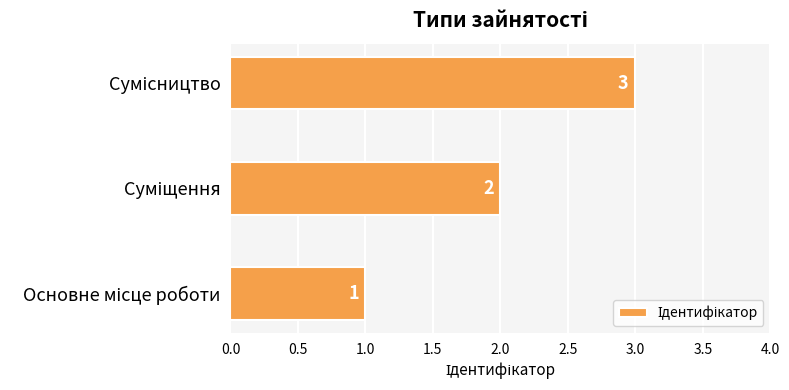

Count the values in the range 1 to 3.

3